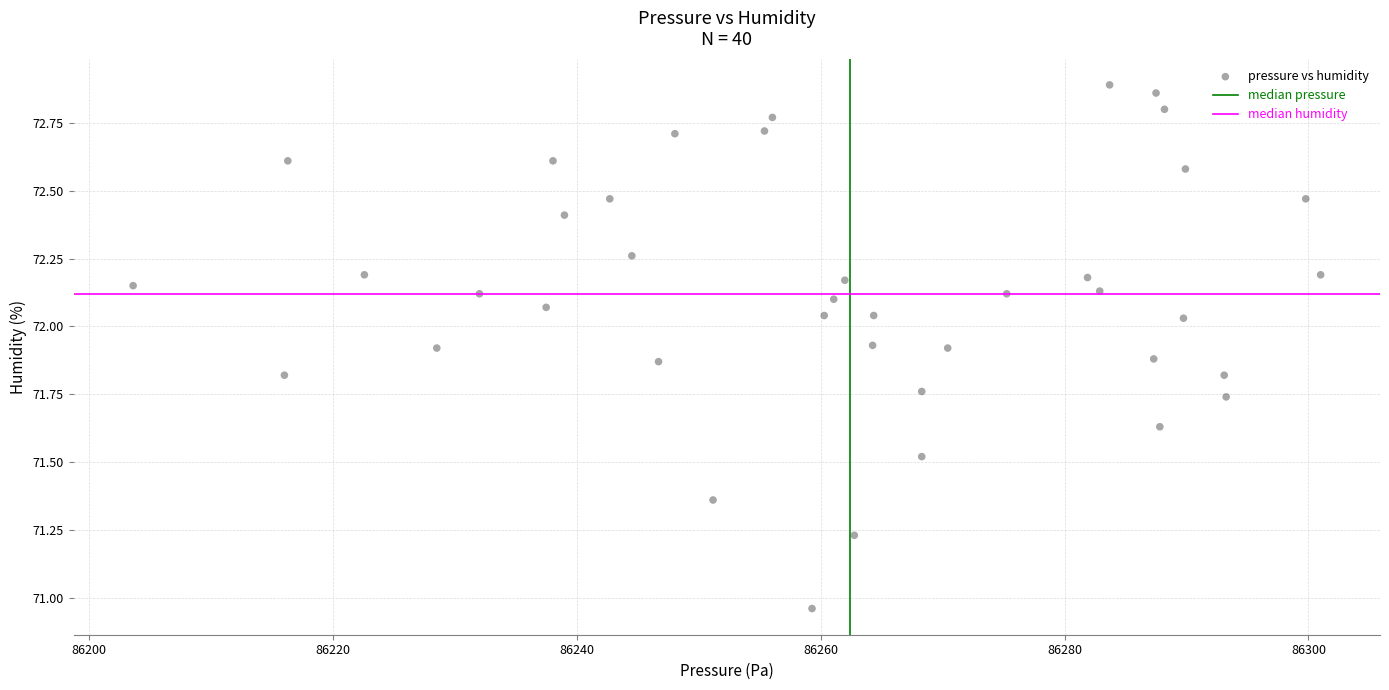

What is the range of Y values (max minus min)?

1.9